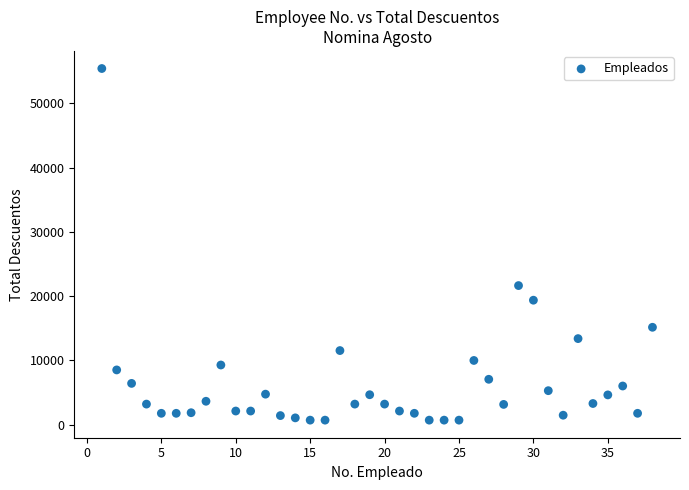

What is the range of Y values (max minus min)?

54736.9